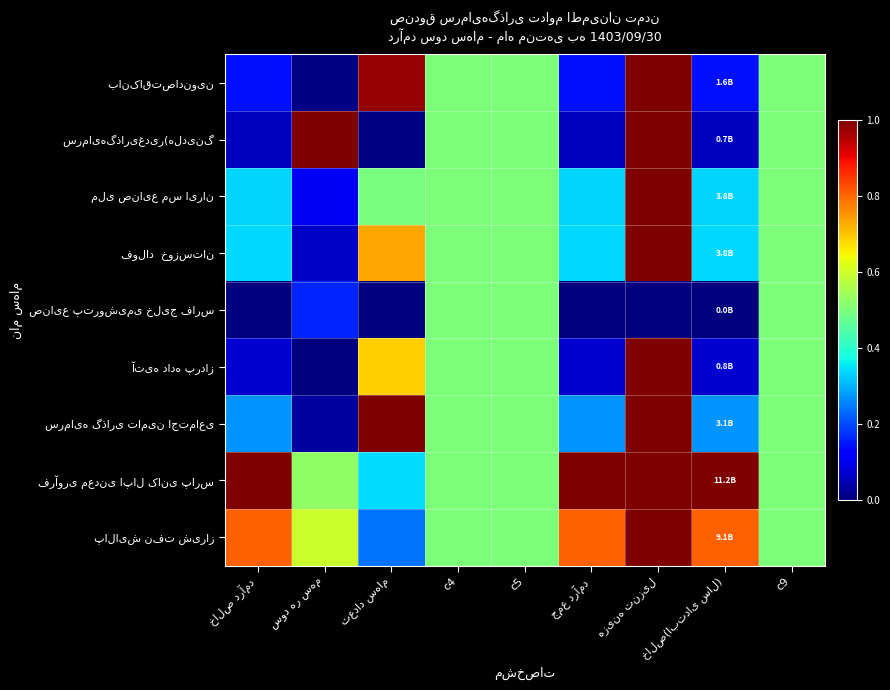

The value of فرآوری معدنی اپال کانی پارس at هزینه تنزیل is 0.5. True or false?

False